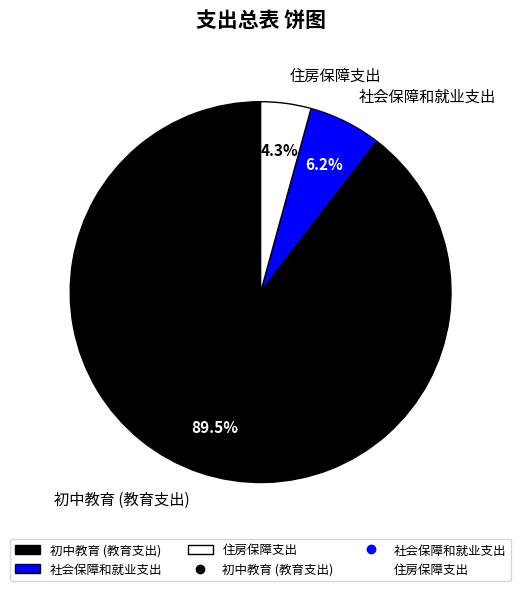

Does 初中教育 (教育支出) account for over 50% of the chart?

Yes